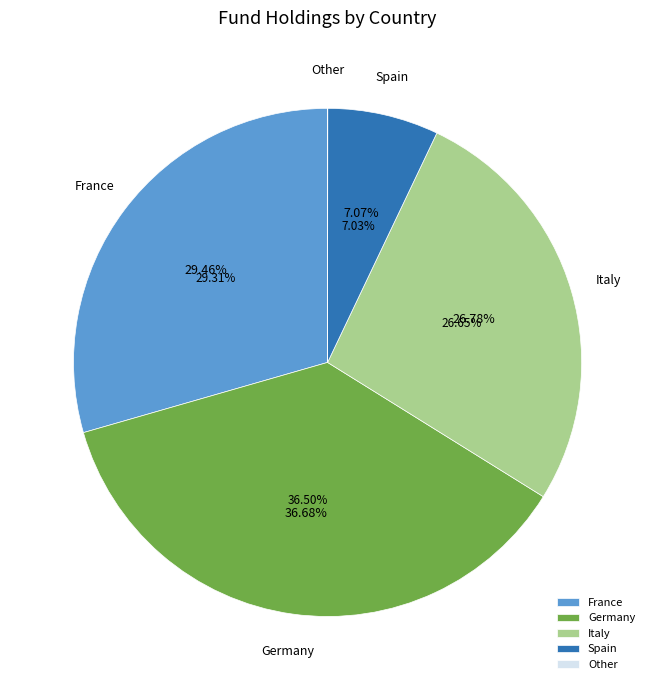

Do ITALY (REPUBLIC OF) and GERMANY (FEDERAL REPUBLIC OF) together represent more than half of the pie?

Yes